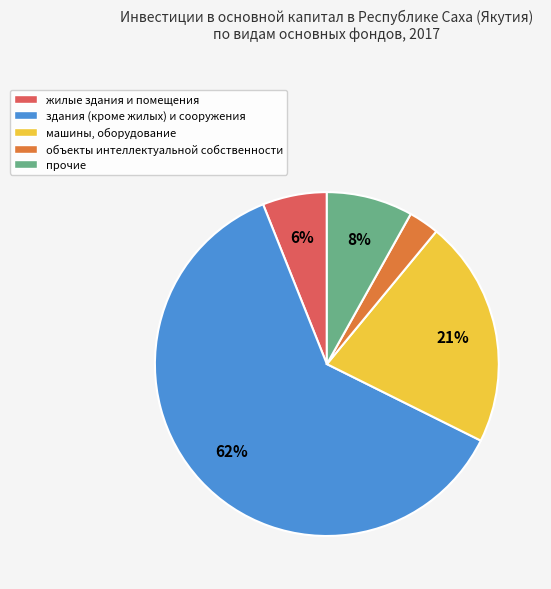

Which has a higher value, прочие or жилые здания и помещения?

прочие